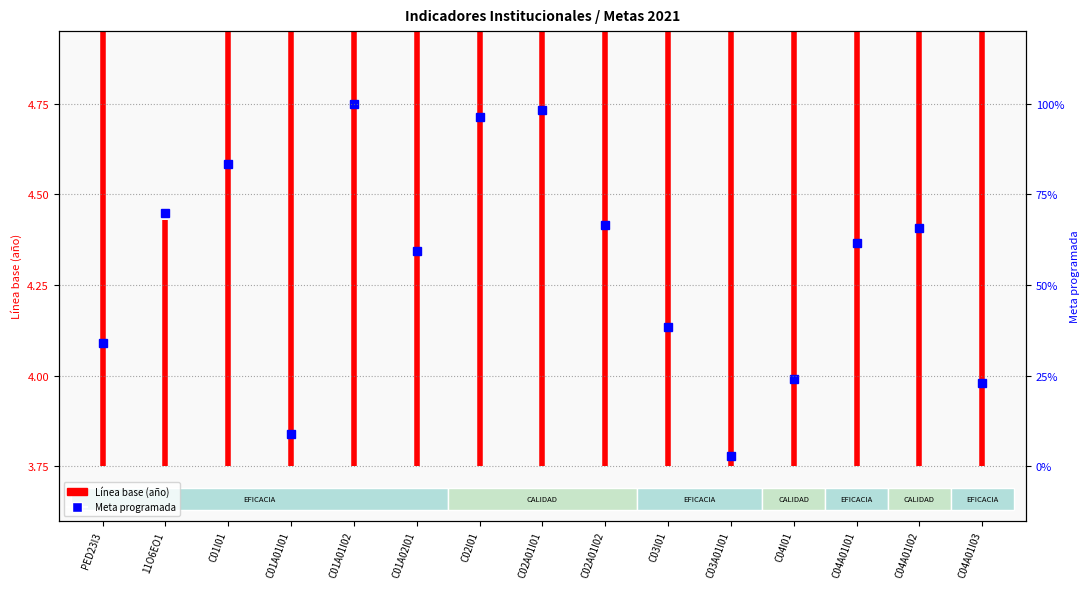

What is the greatest value displayed?

6.5